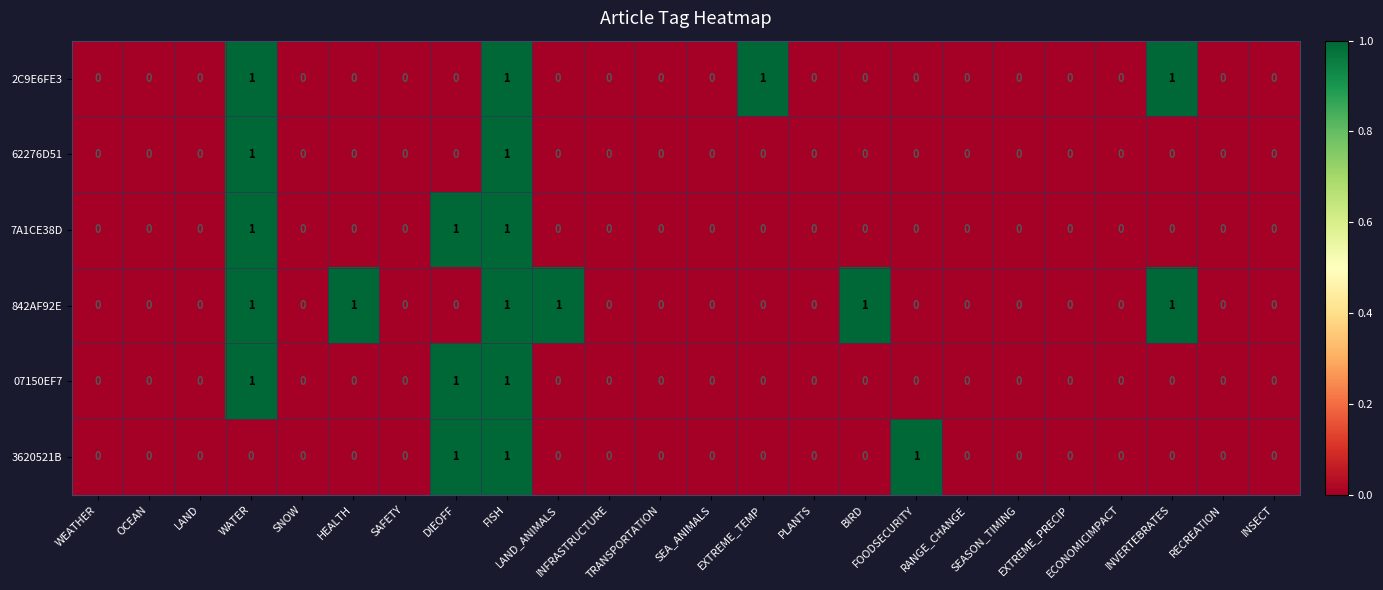

At which category is the sum across all series the highest?

FISH